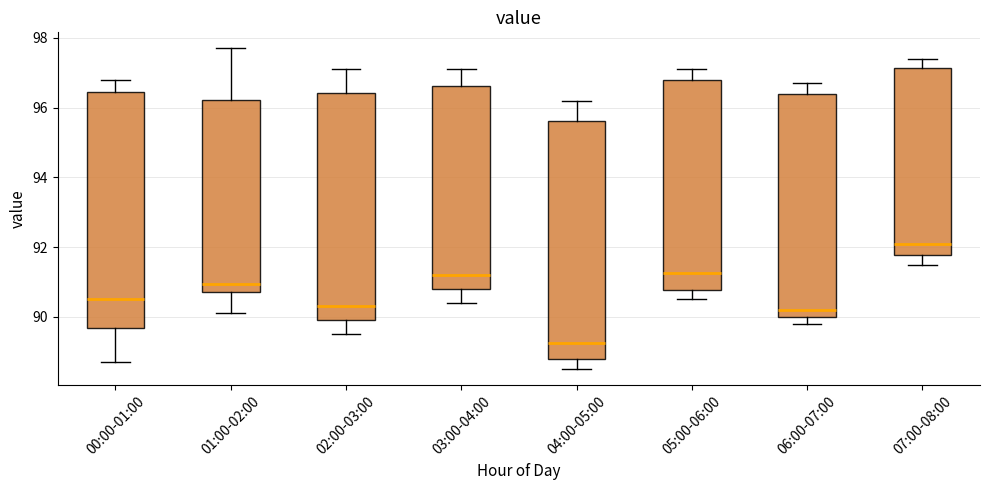

Which box has the lowest median line?

04:00-05:00